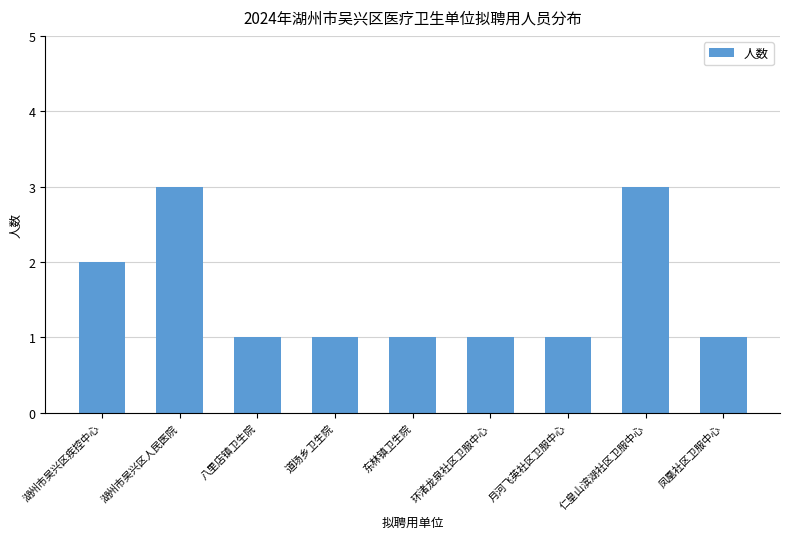

Reading left to right, extract all data points from this chart.

湖州市吴兴区疾控中心=2	湖州市吴兴区人民医院=3	八里店镇卫生院=1	道场乡卫生院=1	东林镇卫生院=1	环渚龙泉社区卫服中心=1	月河飞英社区卫服中心=1	仁皇山滨湖社区卫服中心=3	凤凰社区卫服中心=1